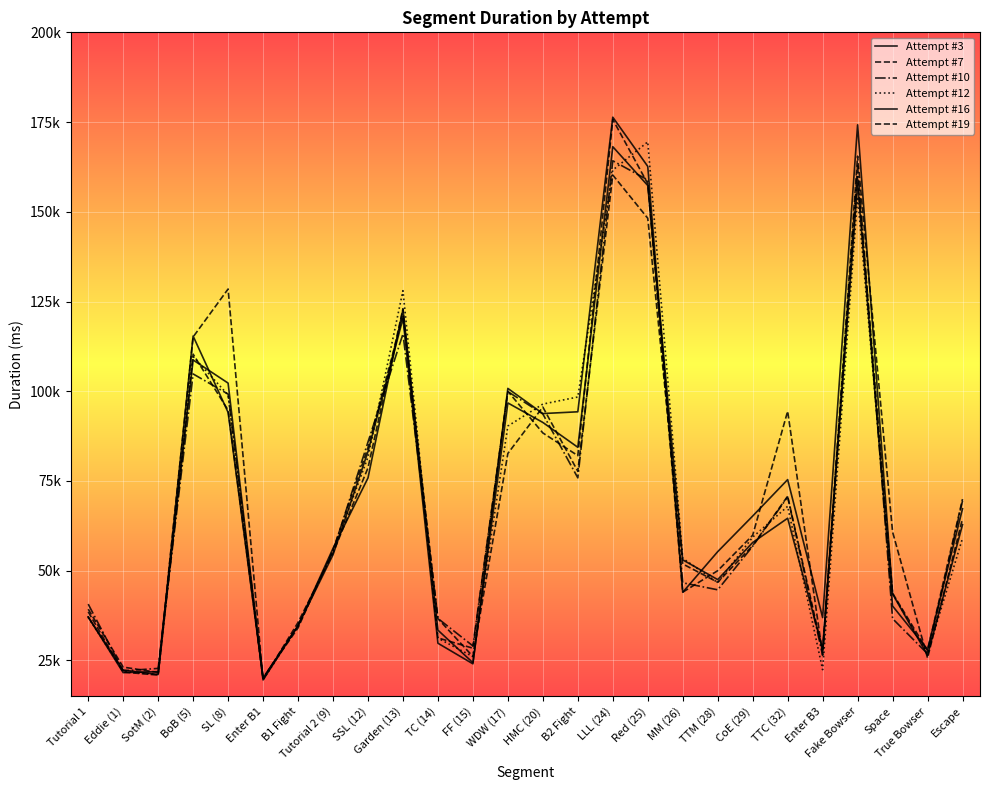

What position from the left is Red (25)?

17